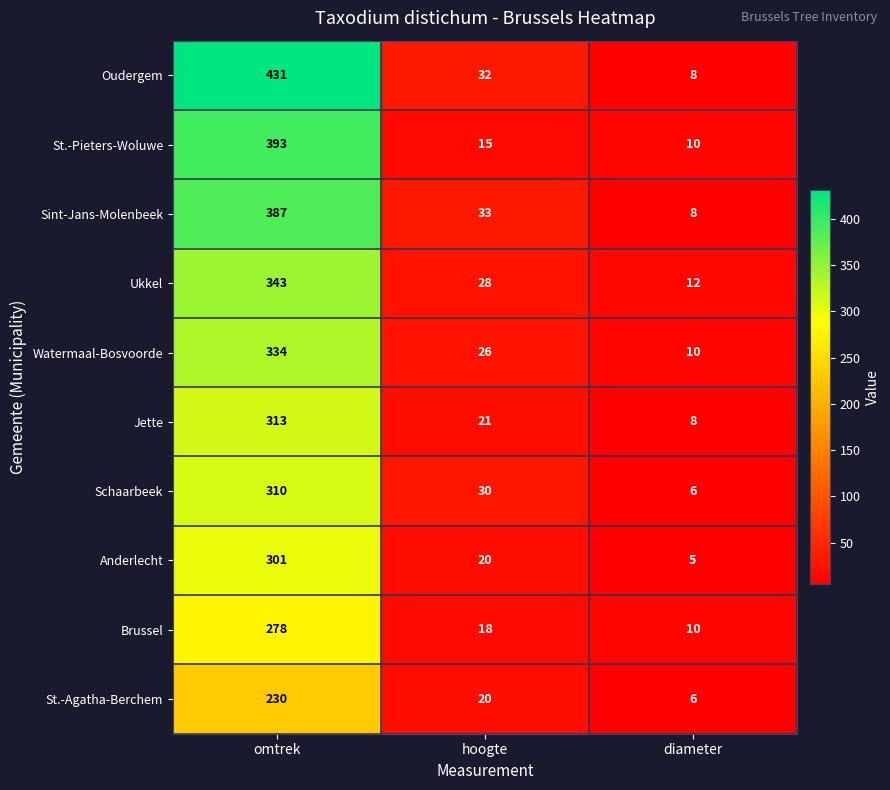

Which series changed the most between hoogte and diameter?

Sint-Jans-Molenbeek